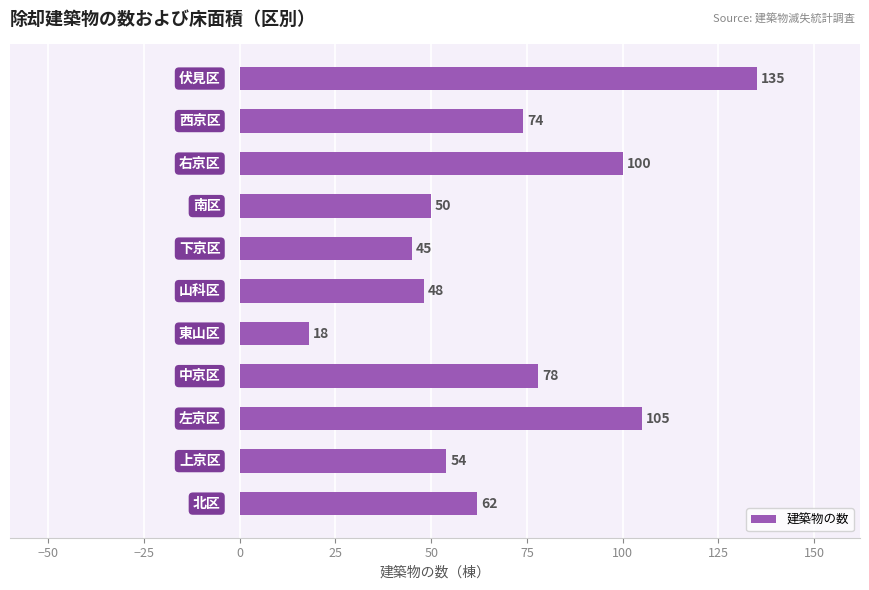

What is the minimum value shown in the chart?

18